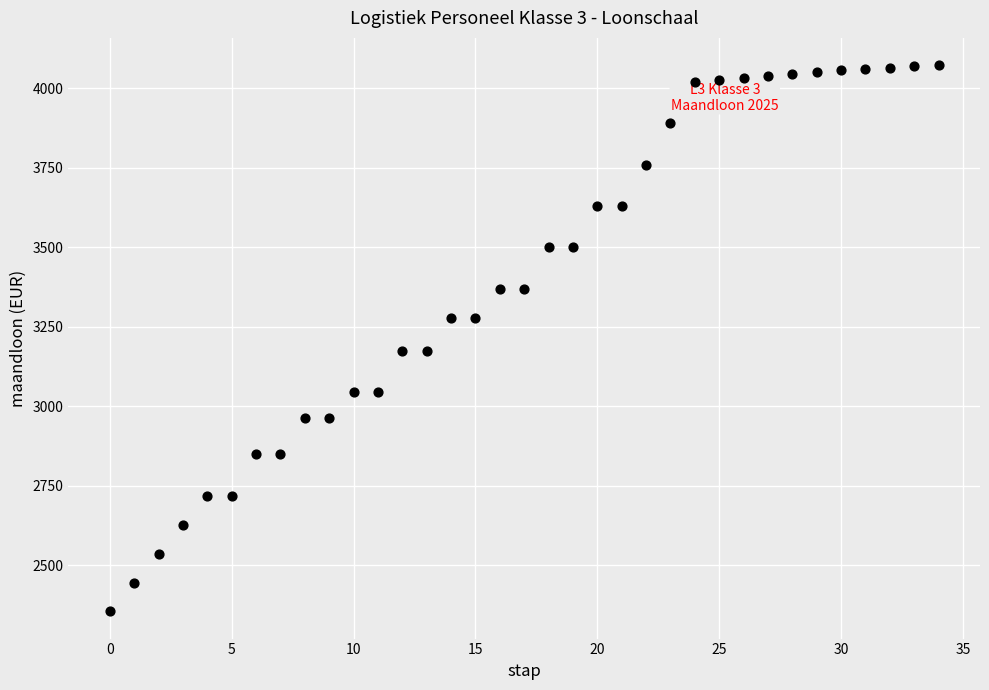

What is the range of Y values (max minus min)?

1718.0